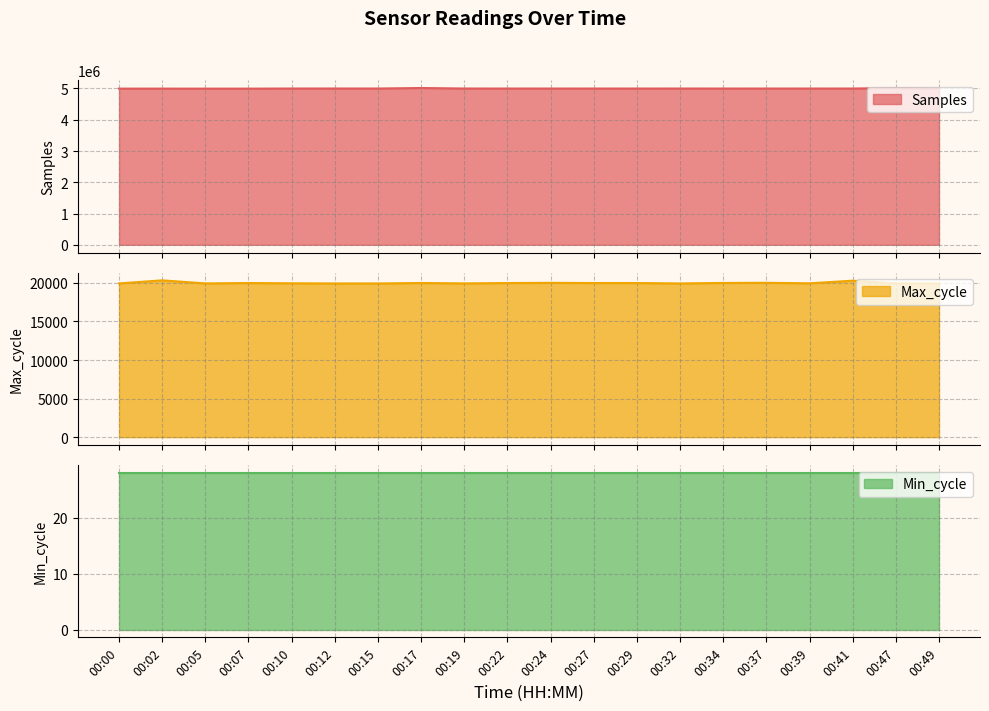

What is the minimum value for Samples?

4995301